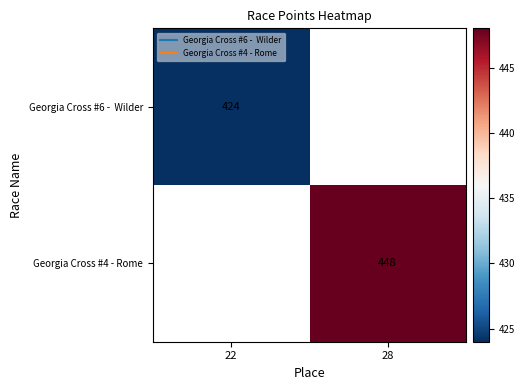

At how many categories does at least one series exceed 433?

1